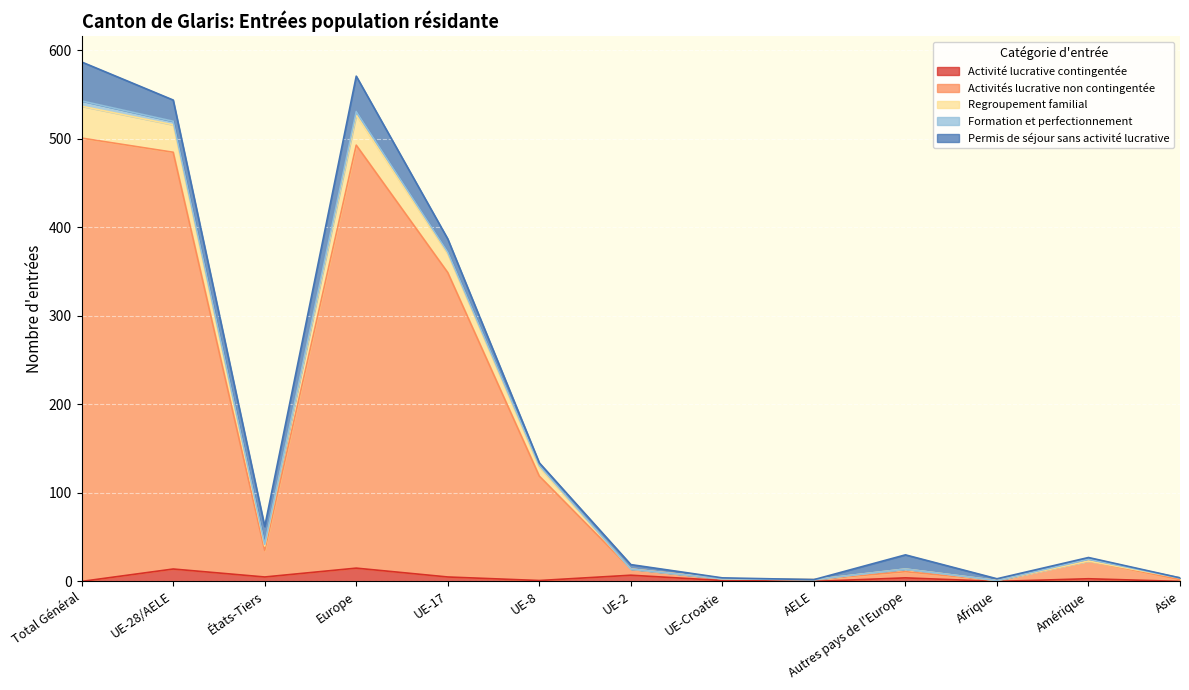

What is the sum of the Activités lucrative non contingentée values at UE-Croatie and Afrique?

4